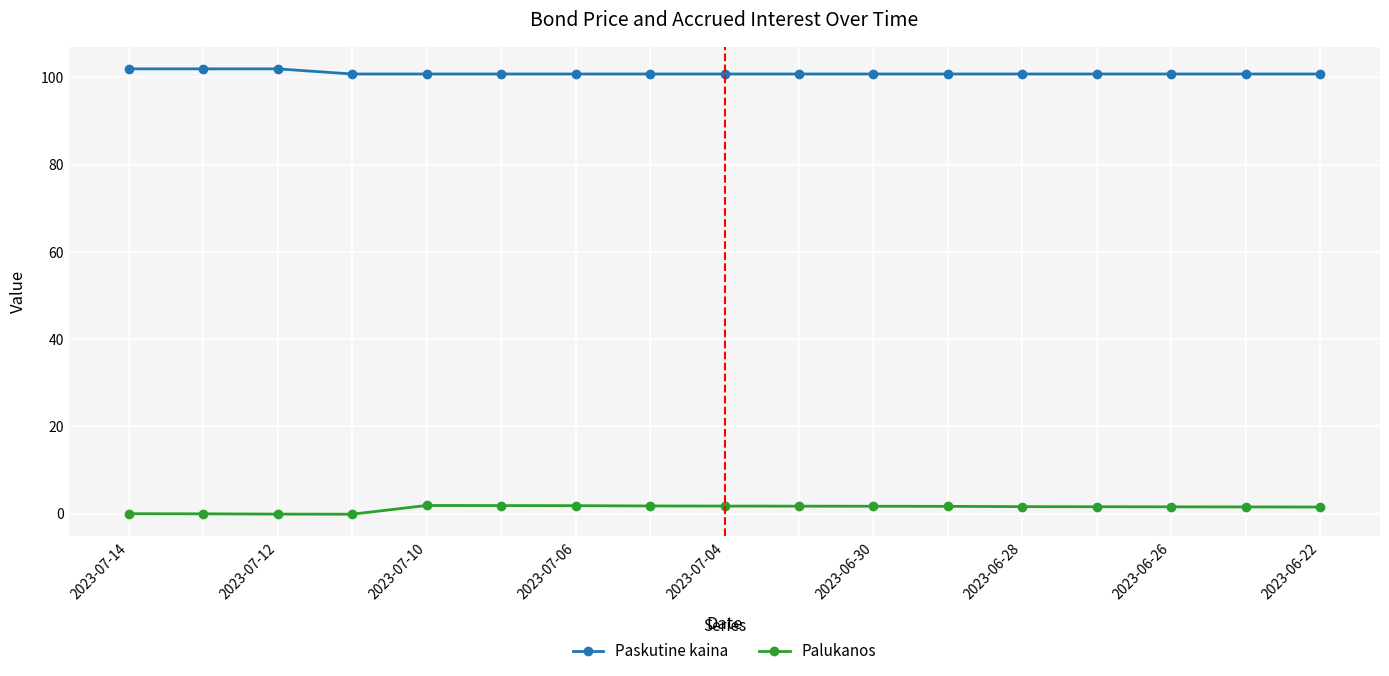

Rank the series by their average value, from lowest to highest.

Palukanos, Paskutine kaina